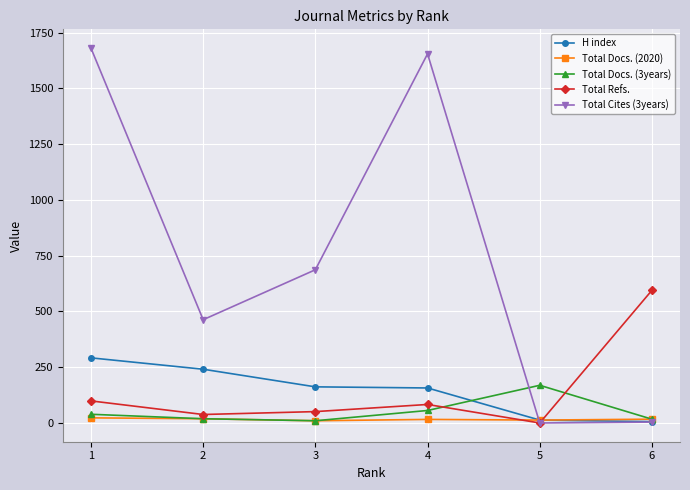

True or false: Total Refs. has more than 0 interior local peaks.

True